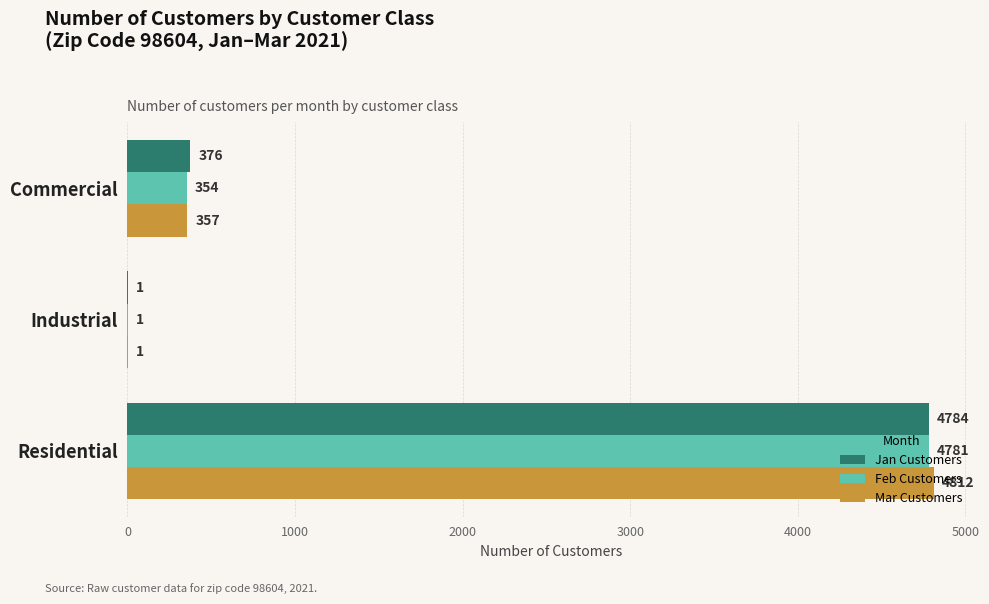

What is the average value of the Mar Customers series?

1723